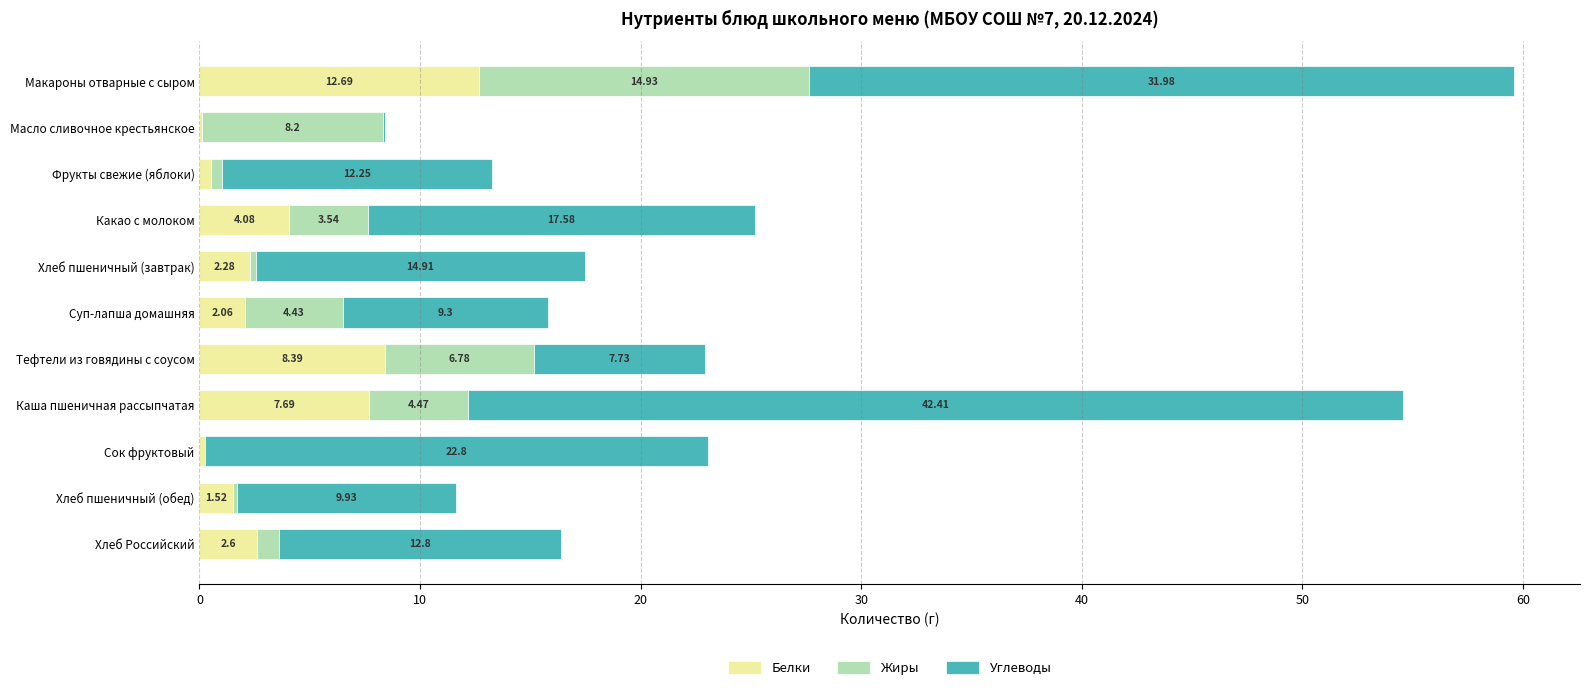

What is the sum of the Белки values at Тефтели из говядины с соусом and Макароны отварные с сыром?

21.1